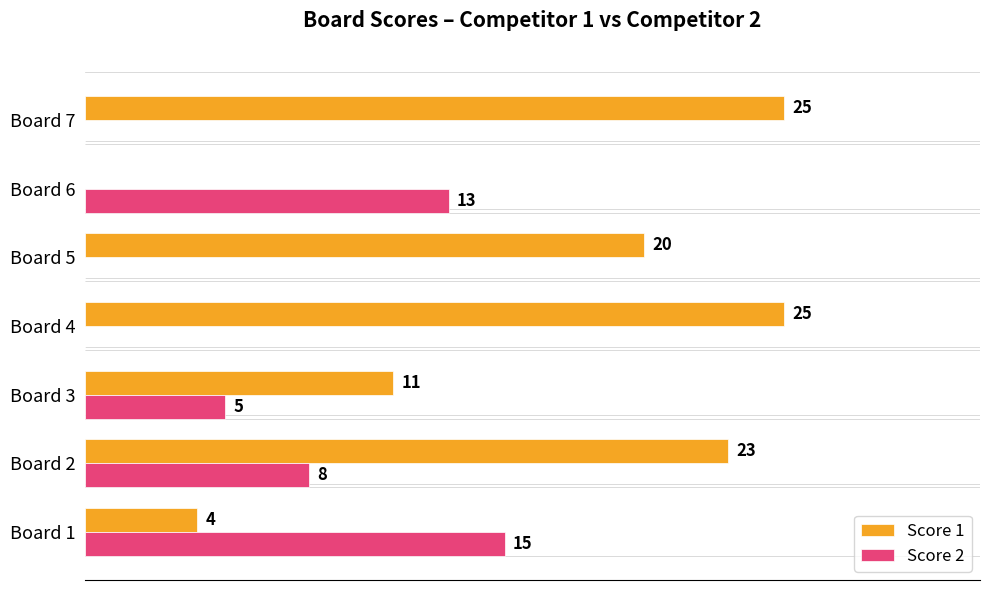

At which label does Score 2 reach its peak?

Board 1